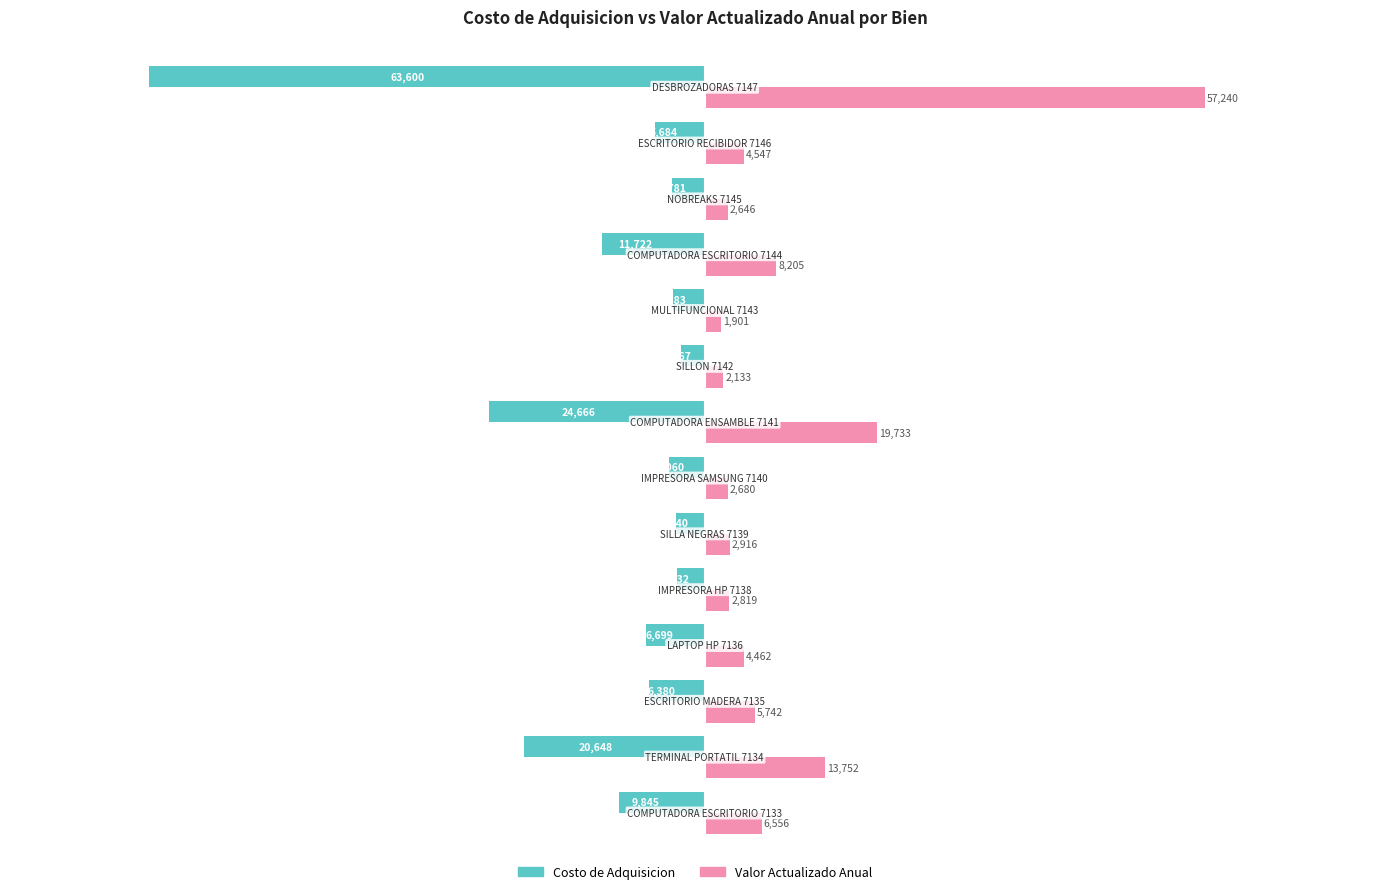

What is the maximum value for Costo de Adquisicion?

-2666.8